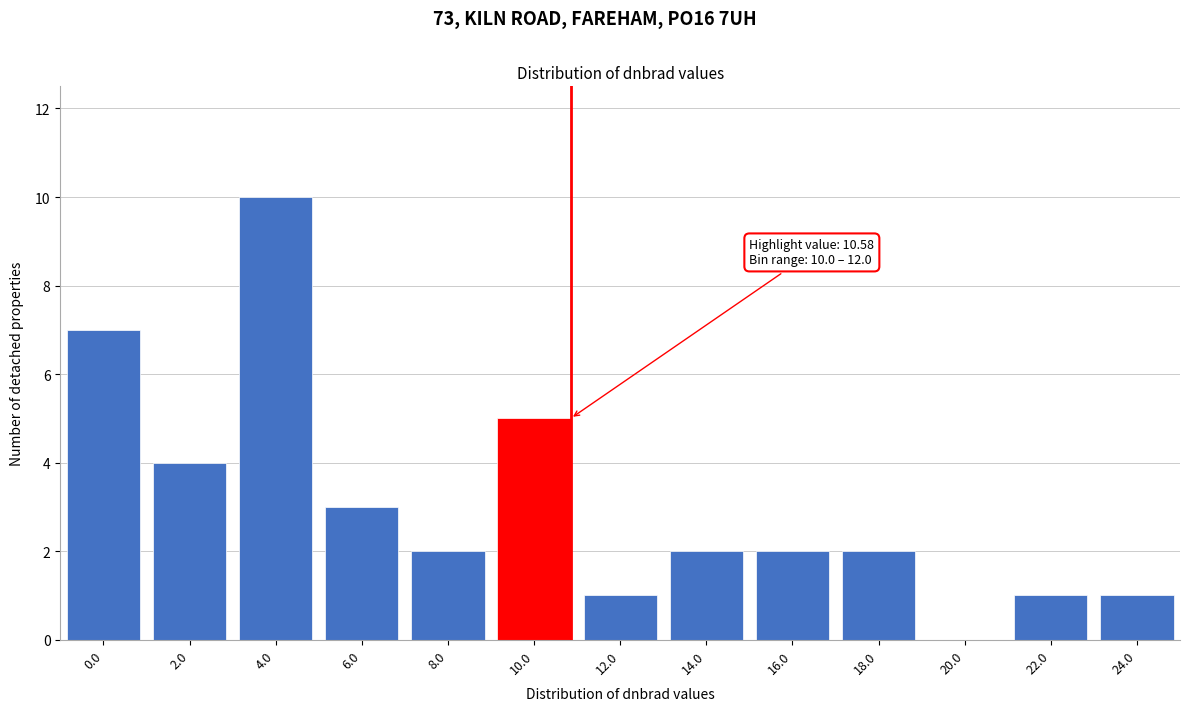

Reading left to right, list all the values displayed in this chart.

0.0=7	2.0=4	4.0=10	6.0=3	8.0=2	10.0=5	12.0=1	14.0=2	16.0=2	18.0=2	20.0=0	22.0=1	24.0=1